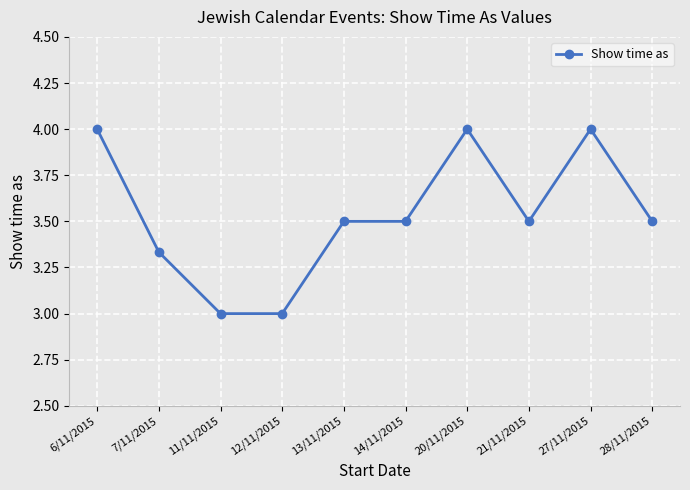

What is the sum of all values?

35.3